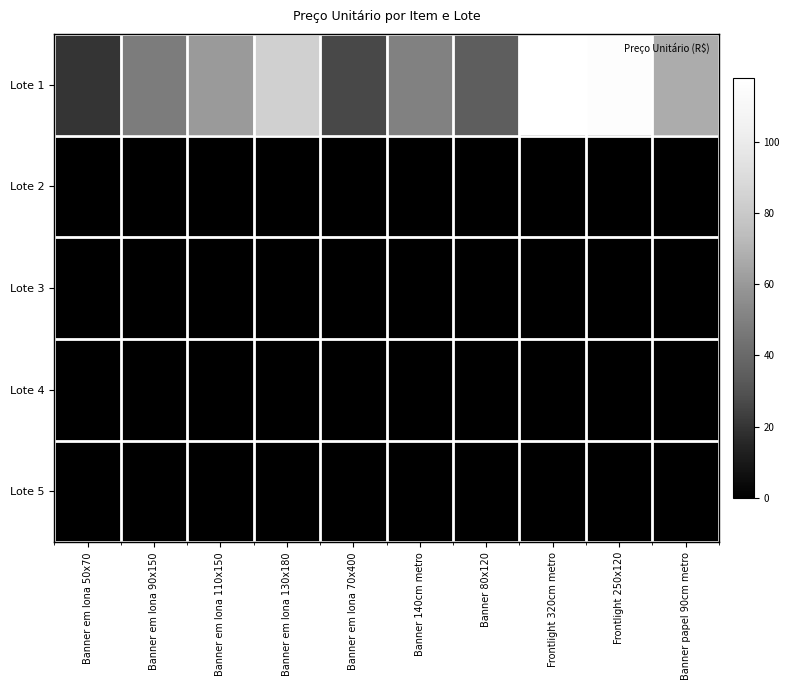

Between Banner em lona 110x150 and Frontlight 250x120, which series saw the biggest shift?

Lote 1